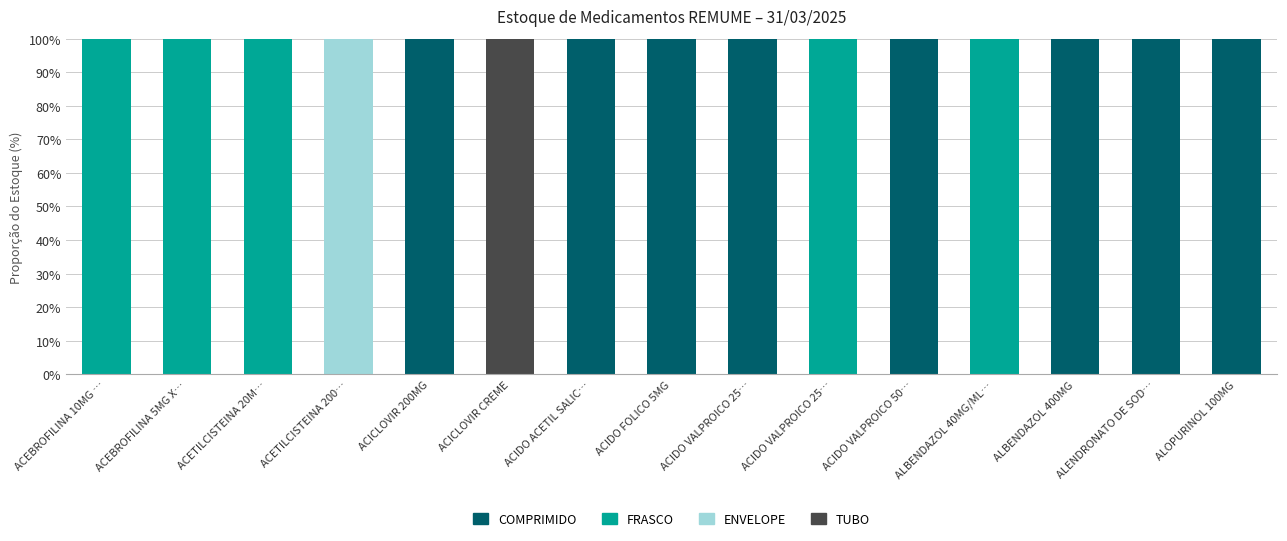

Which has a higher value, ACEBROFILINA 10MG … or ACIDO VALPROICO 25…?

ACIDO VALPROICO 25…